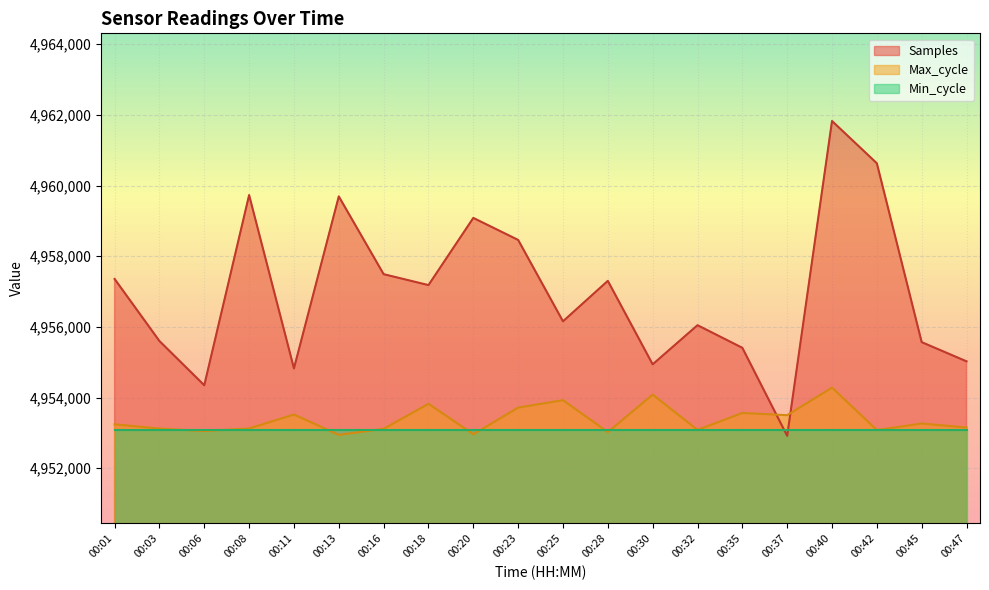

The value of Samples at 00:16 is 2688663.9. True or false?

False